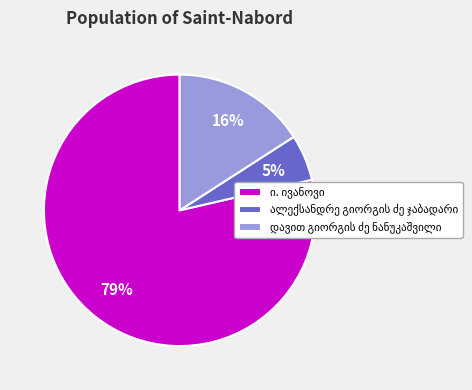

Is there a majority slice in this chart?

Yes